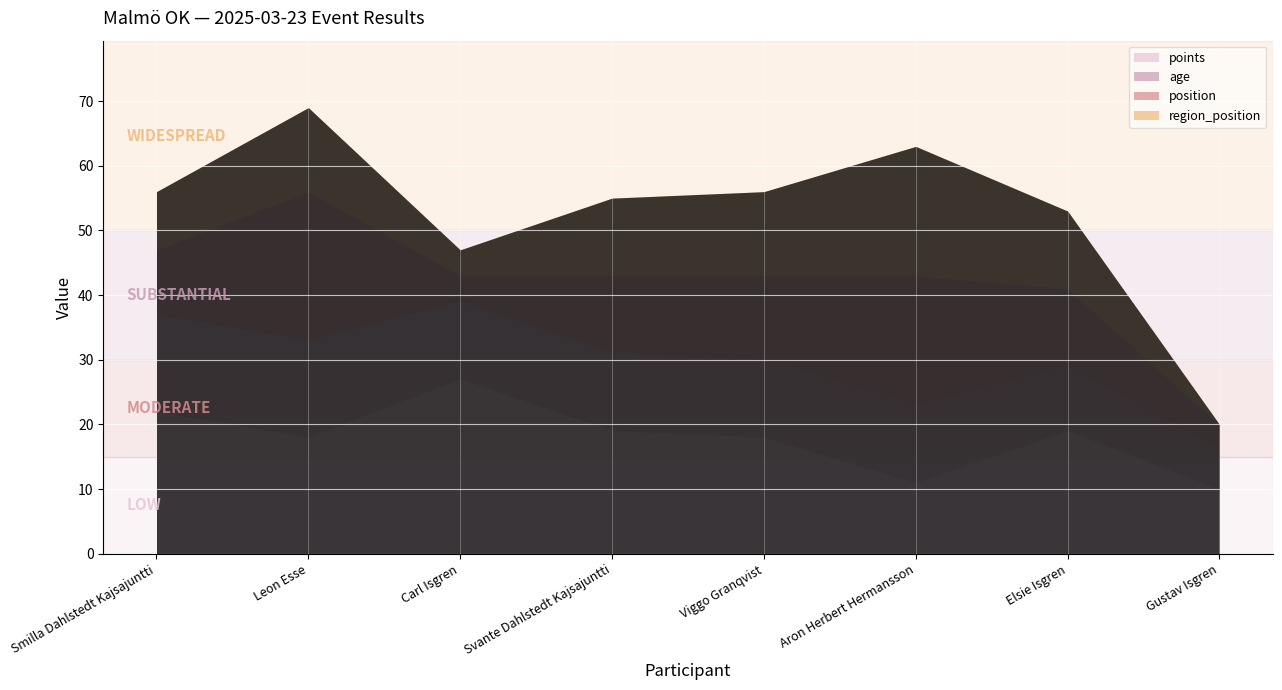

What is the difference between the second highest and second lowest values in the region_position series?

9